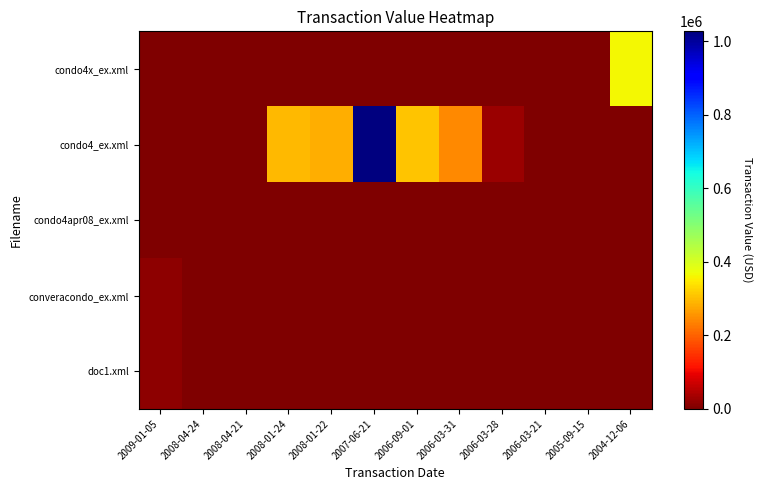

Which series has the widest spread of values?

condo4_ex.xml